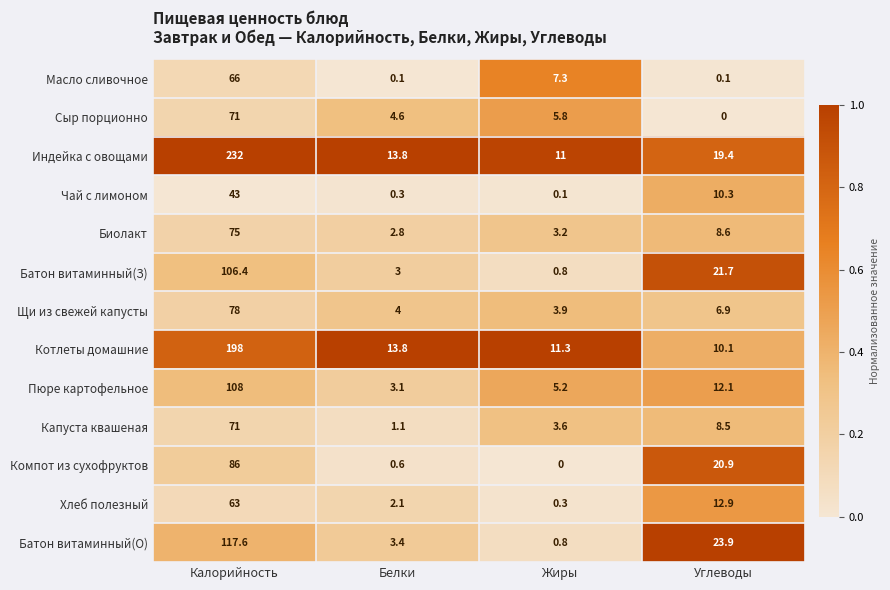

The Биолакт series shows 8.6 at Углеводы. True or false?

True